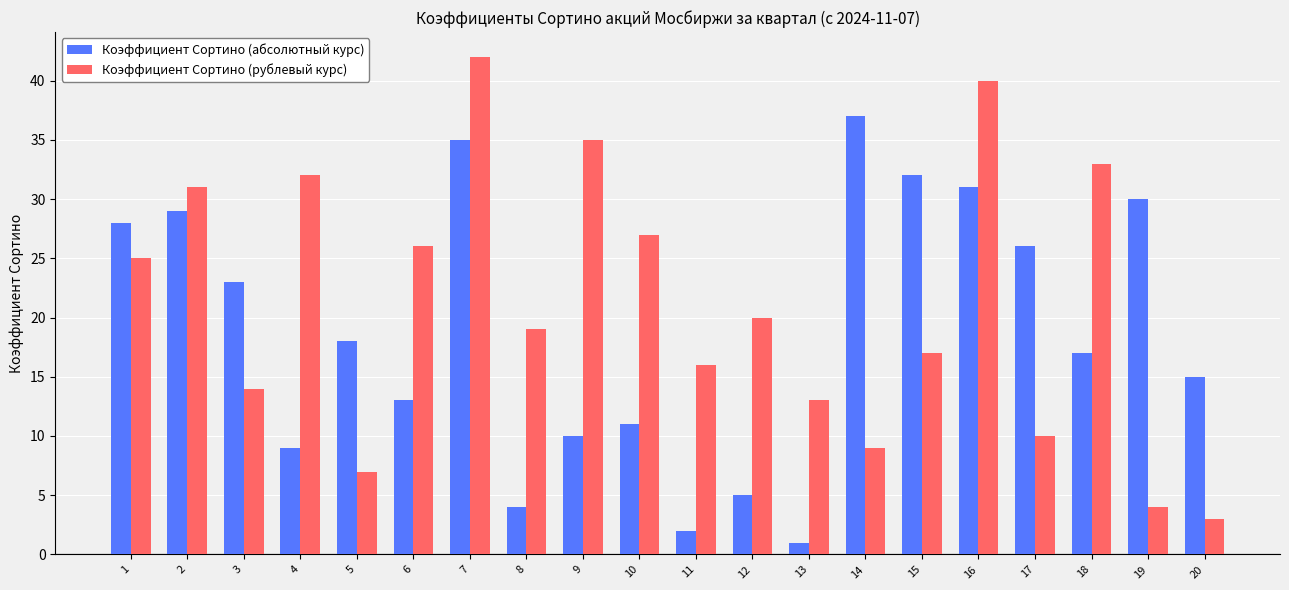

Count the number of data series in this chart.

2